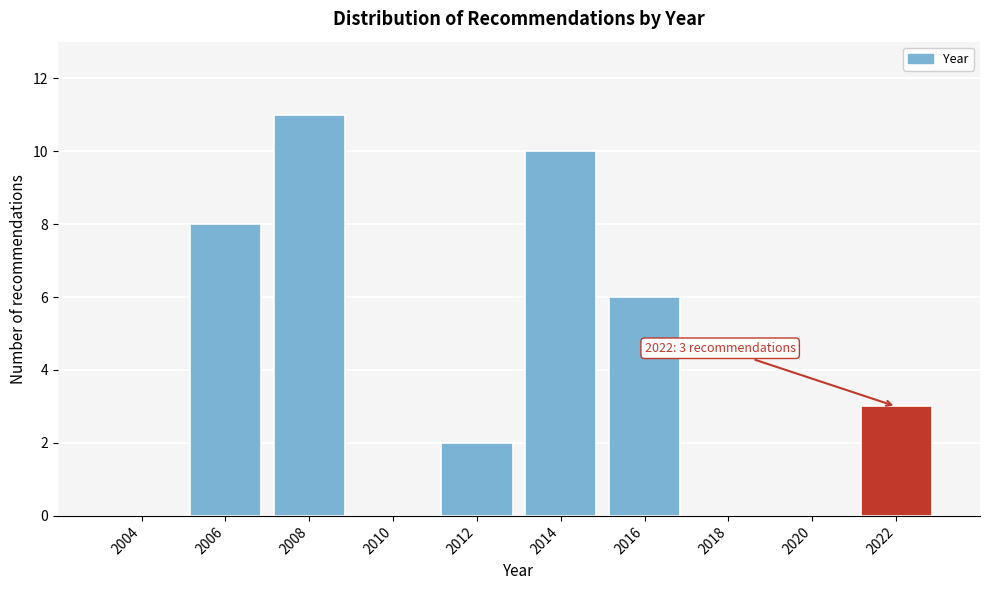

Reading left to right, list all the values displayed in this chart.

2004=0	2006=8	2008=11	2010=0	2012=2	2014=10	2016=6	2018=0	2020=0	2022=3